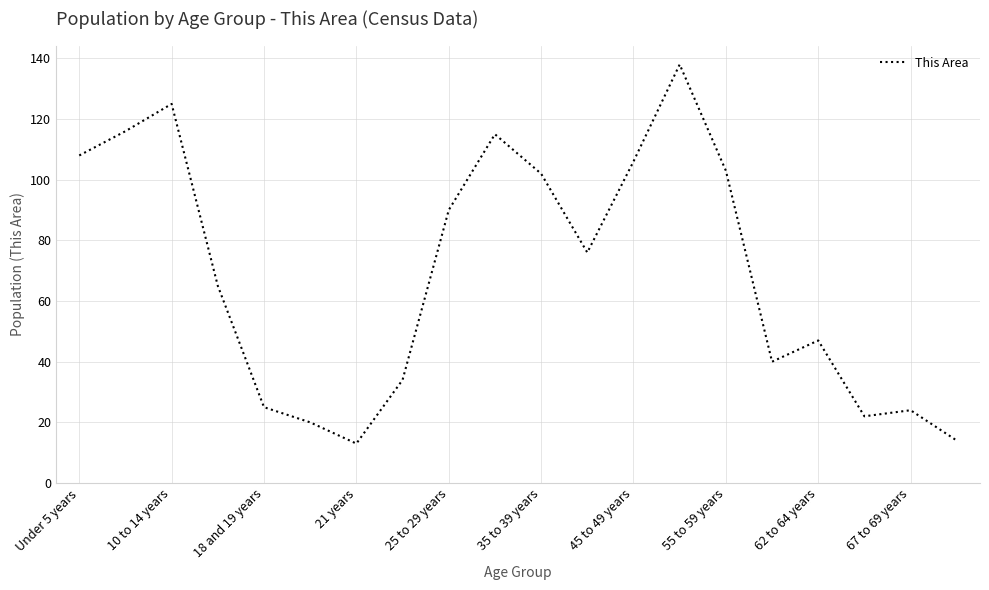

True or false: the data has more than 1 interior local peaks.

True